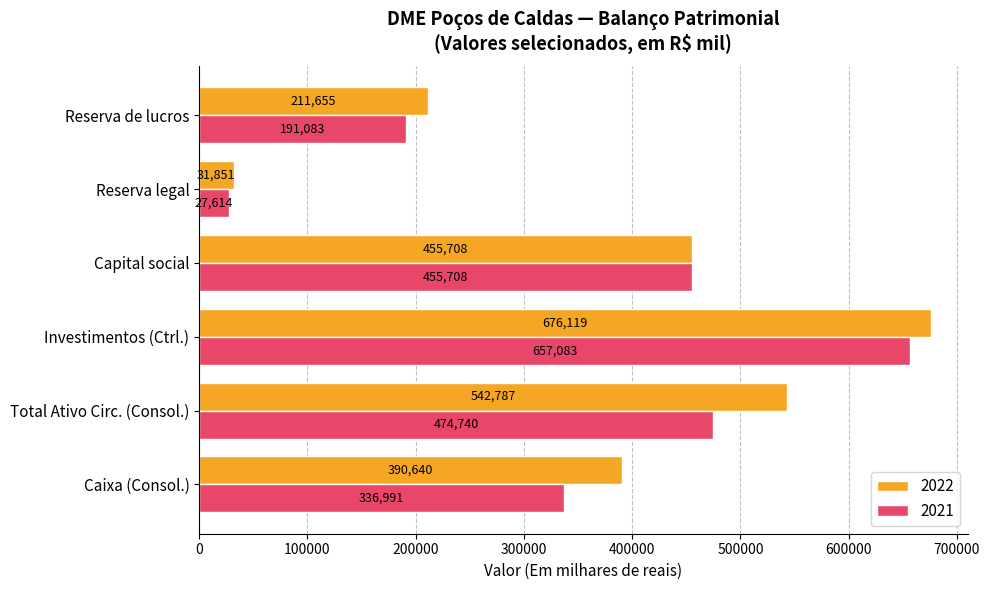

What is the greatest value displayed?

676119